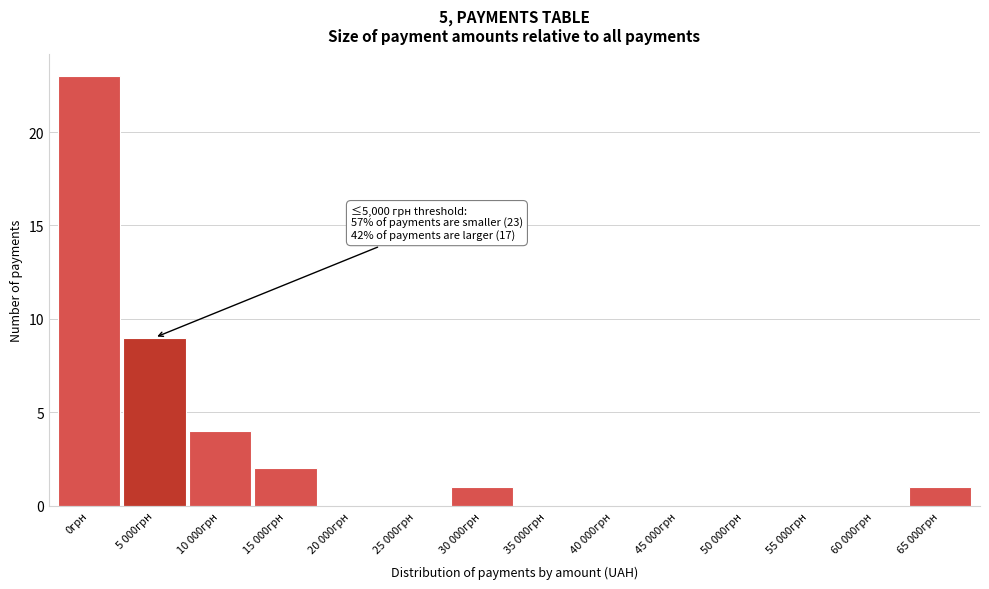

Reading right to left, extract all data points from this chart.

65 000грн=1	60 000грн=0	55 000грн=0	50 000грн=0	45 000грн=0	40 000грн=0	35 000грн=0	30 000грн=1	25 000грн=0	20 000грн=0	15 000грн=2	10 000грн=4	5 000грн=9	0грн=23